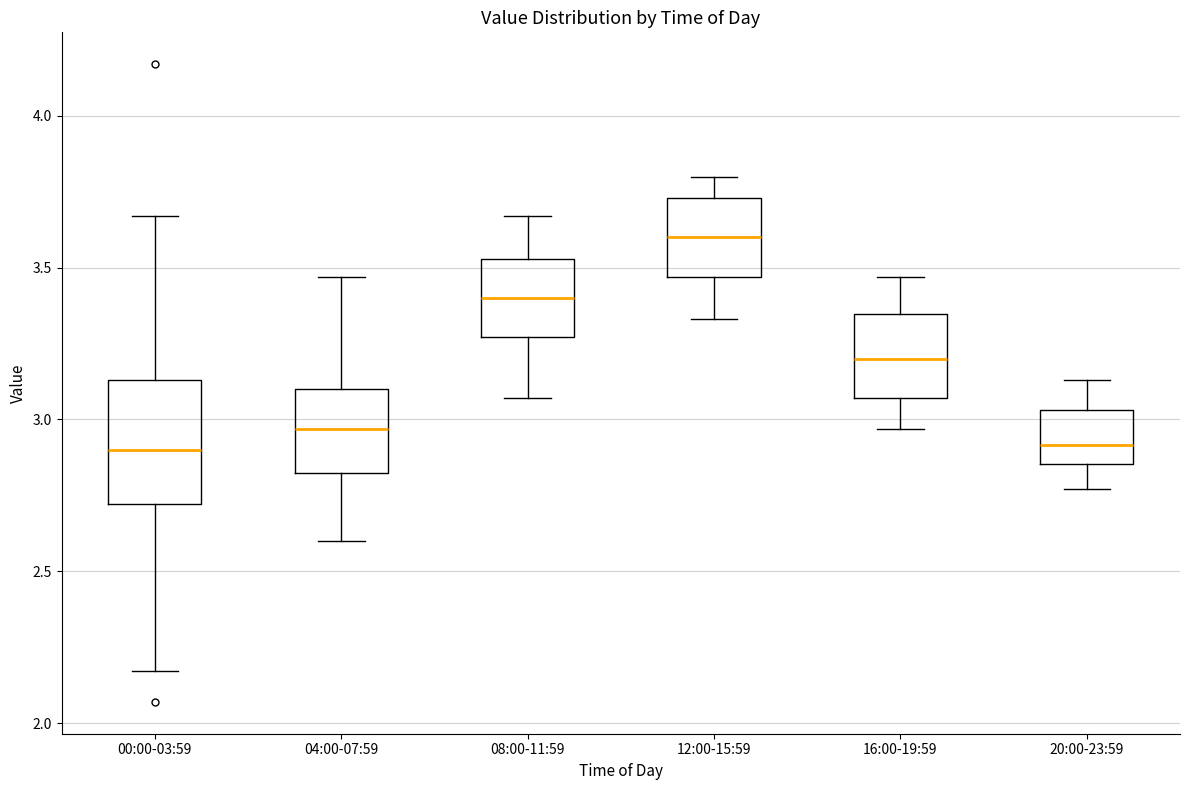

Reading left to right, transcribe this box plot: for each box, give where its median line is, the range the box spans, and where its two whiskers end, as read against the y-axis. The values are not printed on the chart, so give them approximately, as read against the axis.

00:00-03:59: median 2.90, box 2.70 to 3.15, whiskers 2.15 to 3.65
04:00-07:59: median 2.95, box 2.80 to 3.10, whiskers 2.60 to 3.45
08:00-11:59: median 3.40, box 3.25 to 3.55, whiskers 3.05 to 3.65
12:00-15:59: median 3.60, box 3.45 to 3.75, whiskers 3.35 to 3.80
16:00-19:59: median 3.20, box 3.05 to 3.35, whiskers 2.95 to 3.45
20:00-23:59: median 2.90, box 2.85 to 3.05, whiskers 2.75 to 3.15